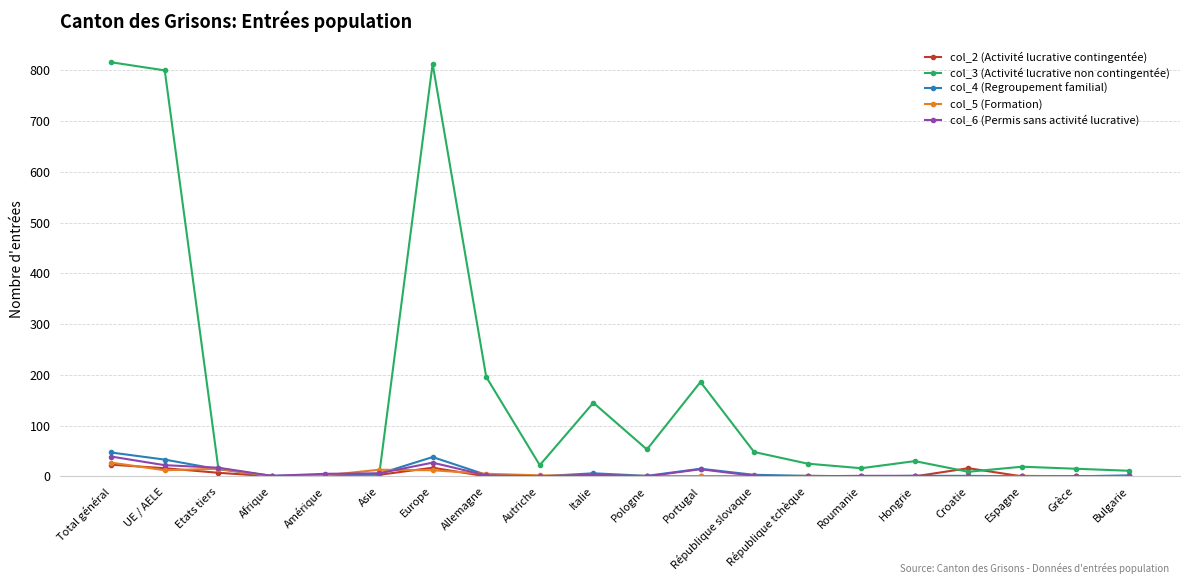

The col_5 (Formation) series shows 0 at République slovaque. True or false?

True